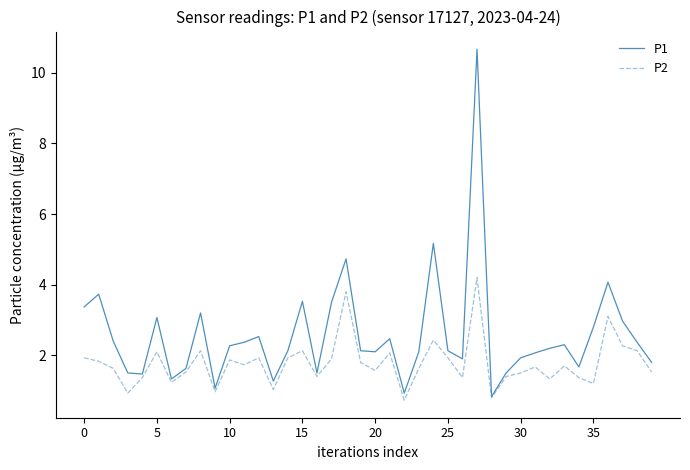

Rank the series by their average value, from highest to lowest.

P1, P2